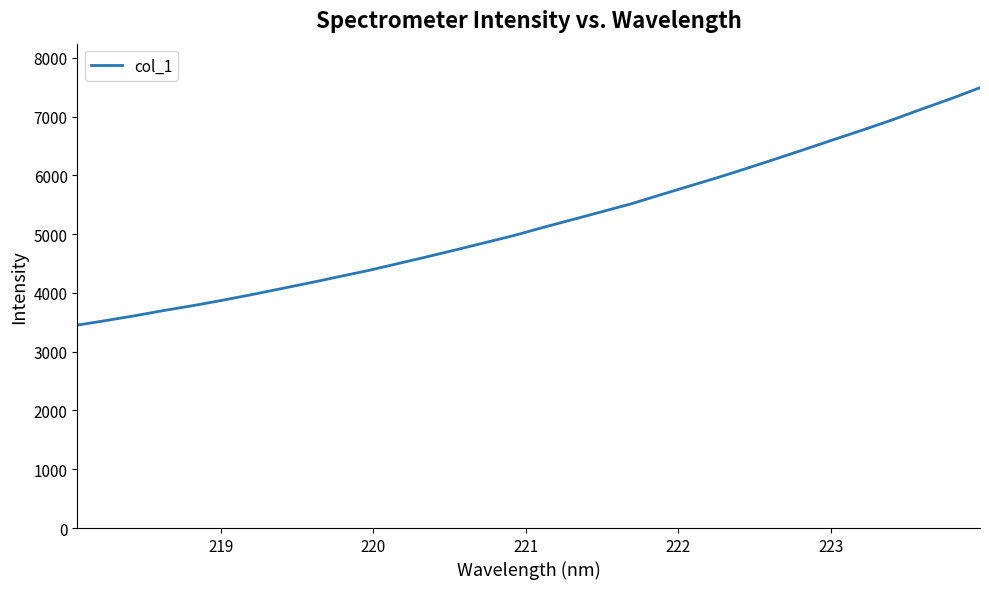

What is the difference between the maximum and minimum values?

4038.5